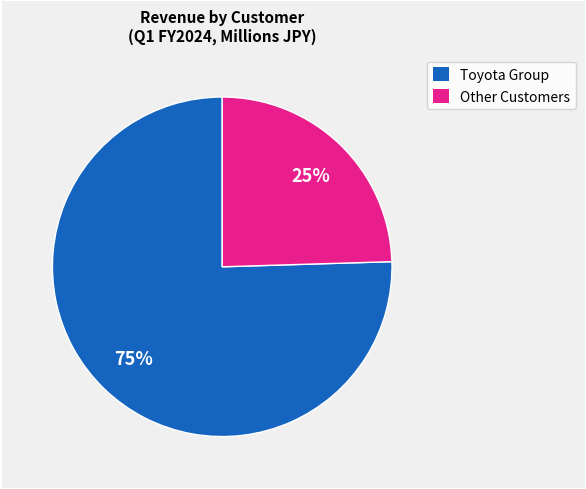

Is there any slice that represents more than half of the pie?

Yes